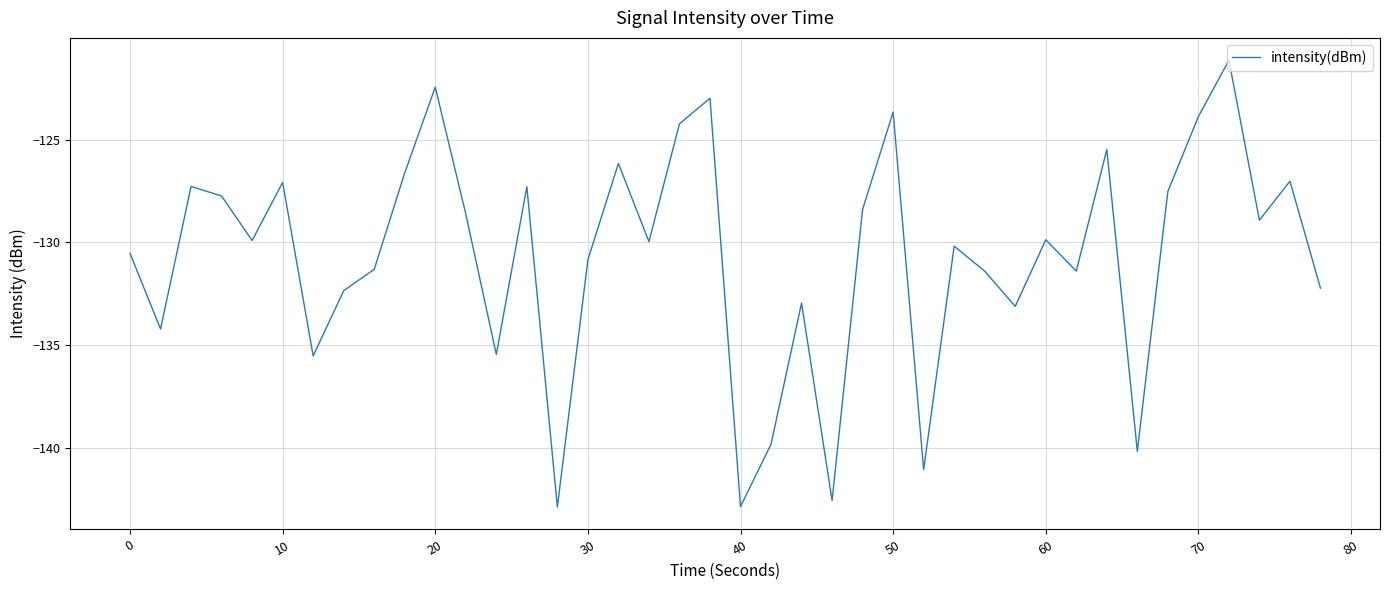

What is the difference between the maximum and minimum values?

21.7